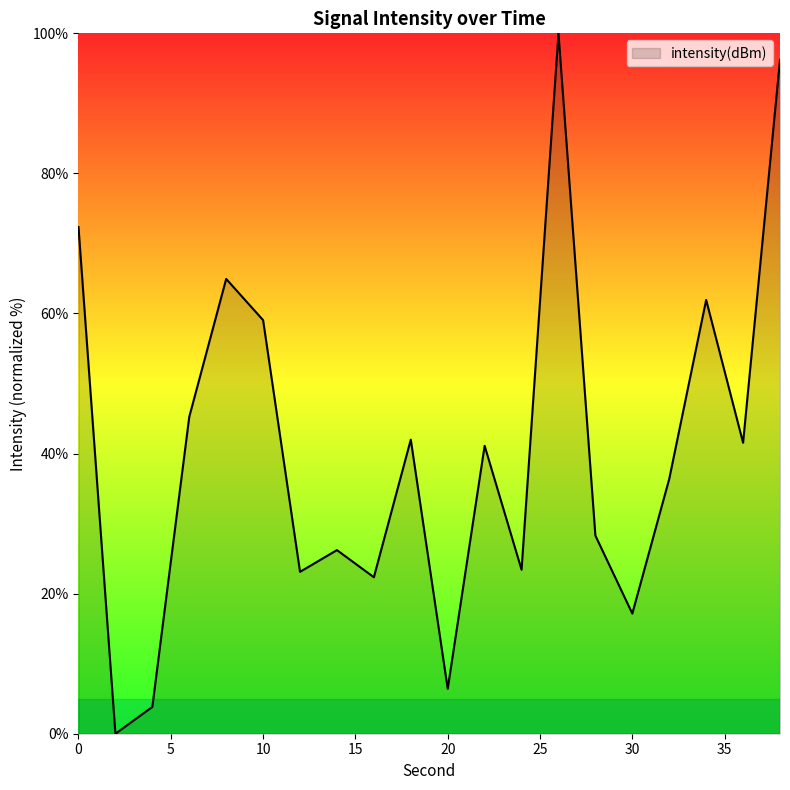

Count the number of data series in this chart.

1